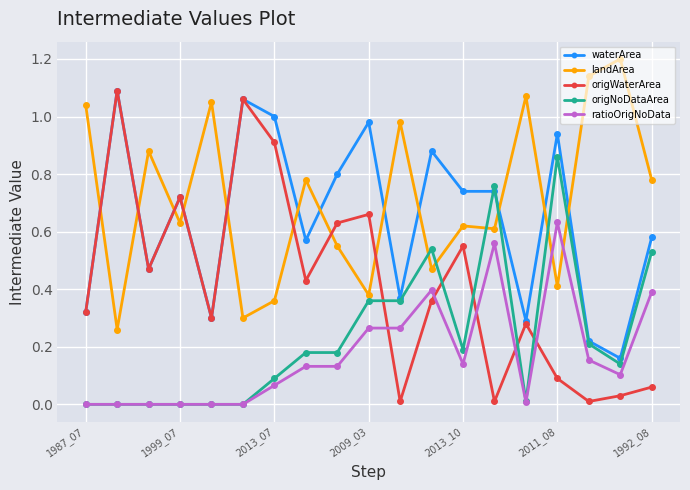

True or false: origWaterArea and ratioOrigNoData intersect in this chart.

True